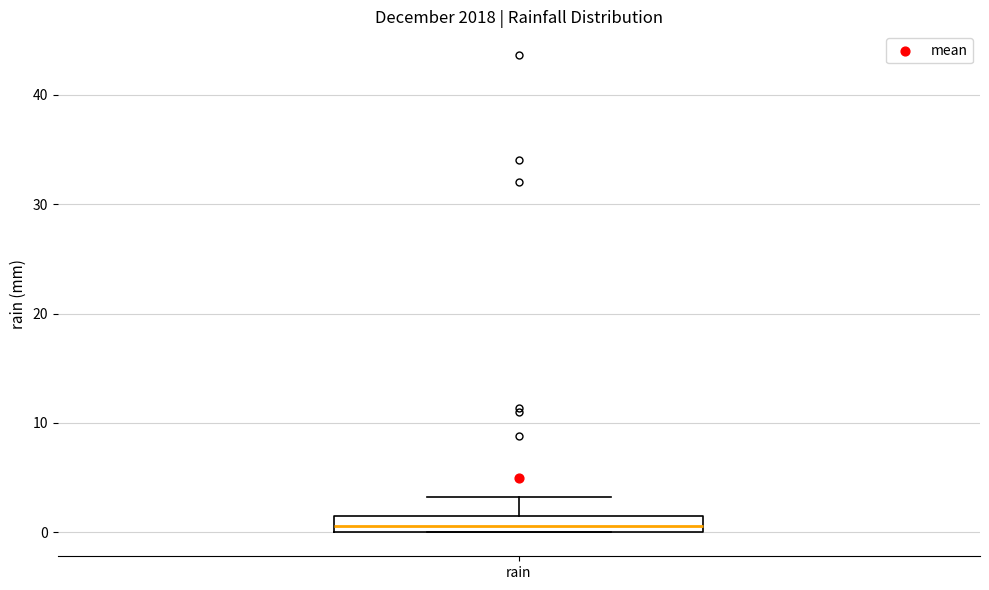

Read this box plot against the y-axis: the position of the median line, the range covered by the box, and the ends of both whiskers. The values are not printed on the chart, so give them approximately, as read against the axis.

median 1, box 0 to 2, whiskers 0 to 3